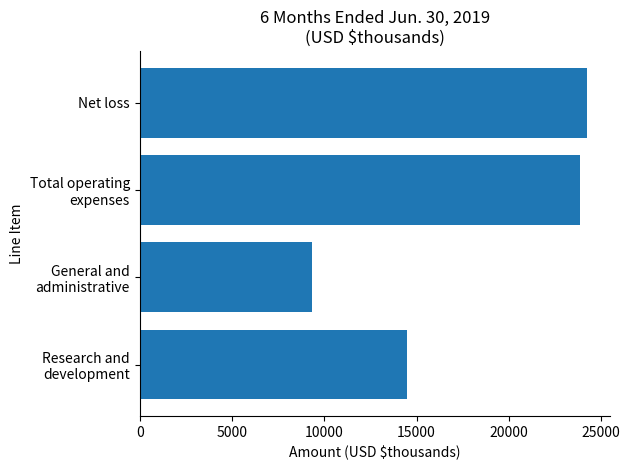

How many data points does each series have?

4